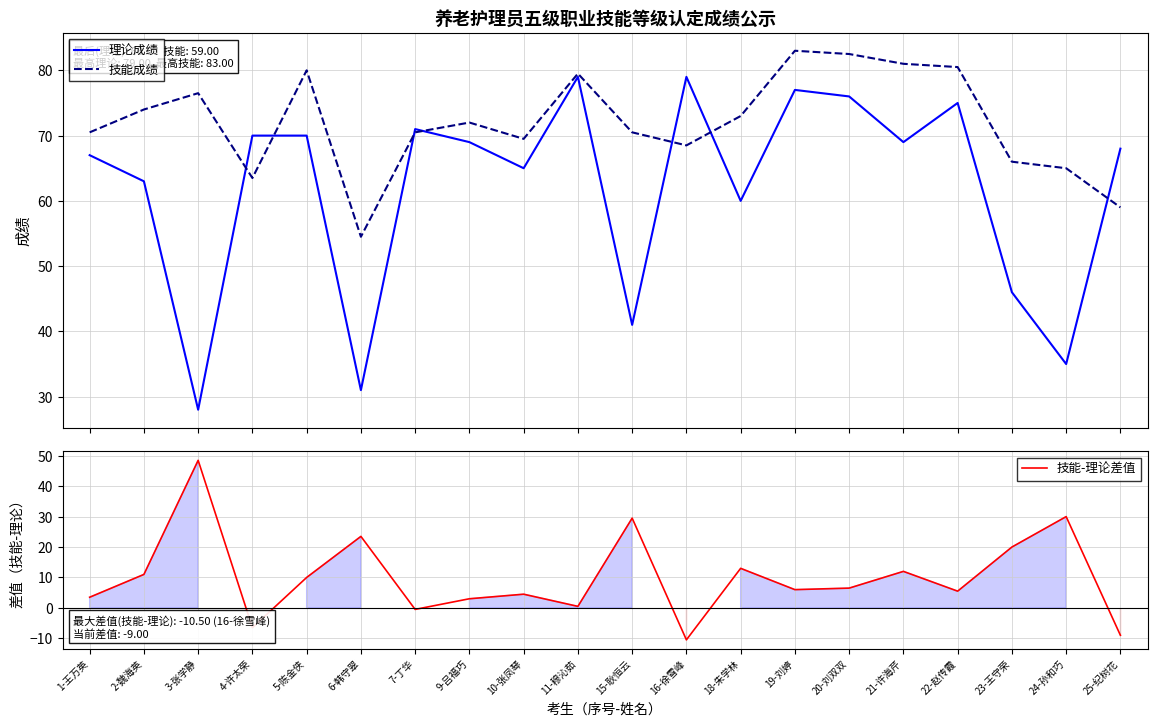

Is the value of 技能-理论差值 at 18-朱学林 greater than the value of 理论成绩 at 18-朱学林?

No